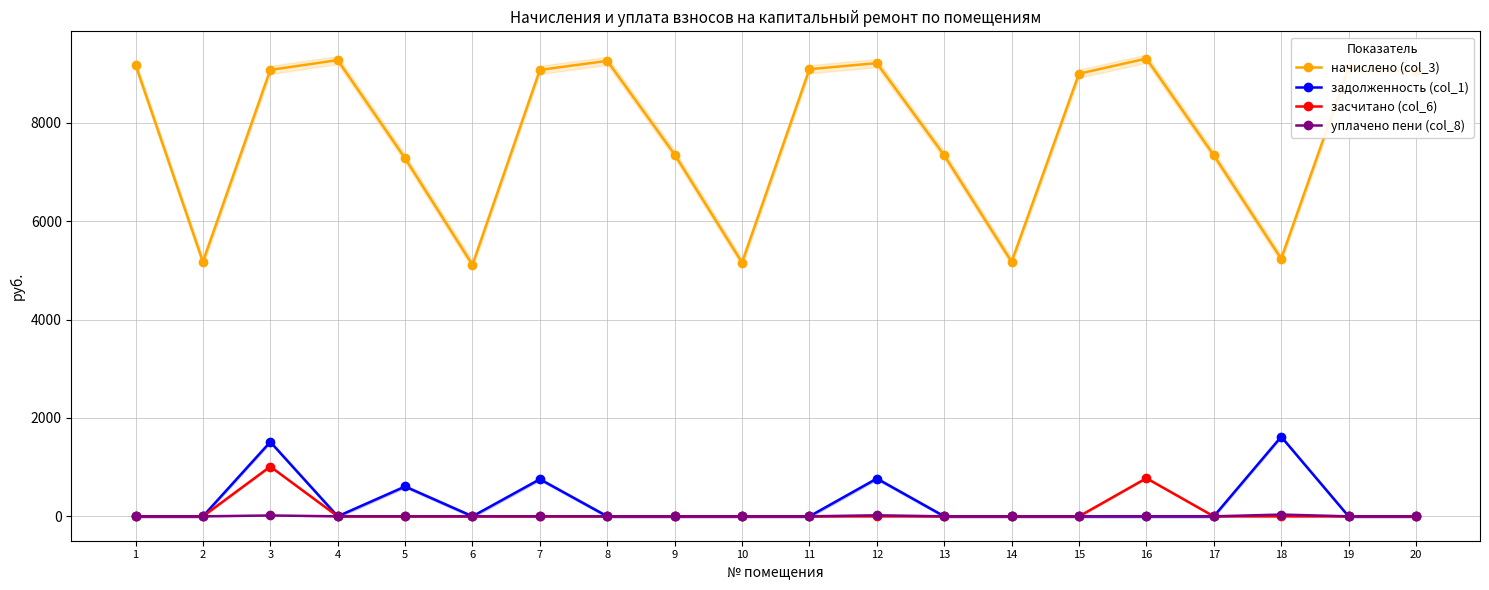

Which series changed the most between 12 and 19?

задолженность (col_1)